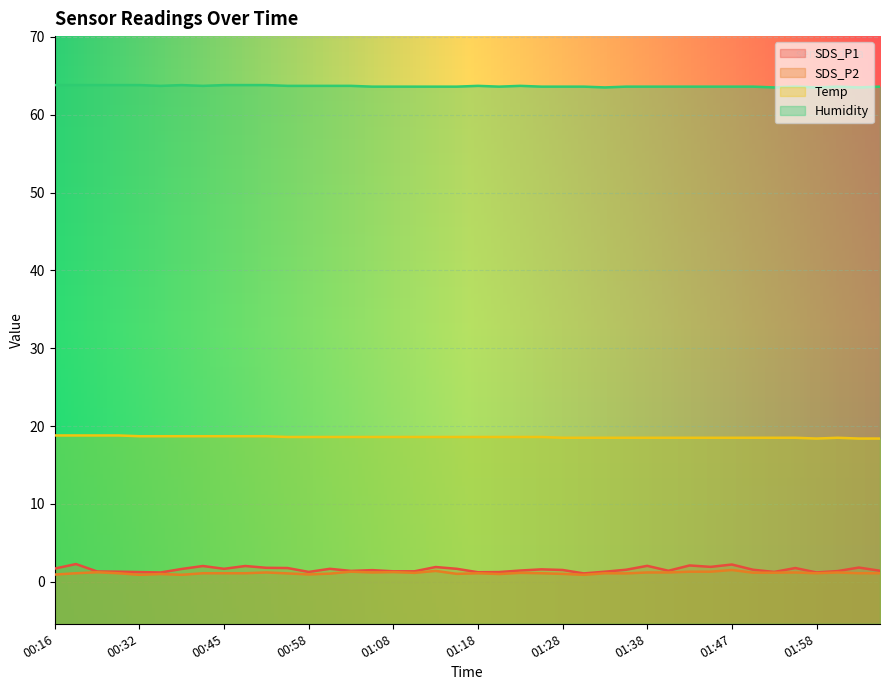

What are all the series names shown in the legend?

SDS_P1, SDS_P2, Temp, Humidity